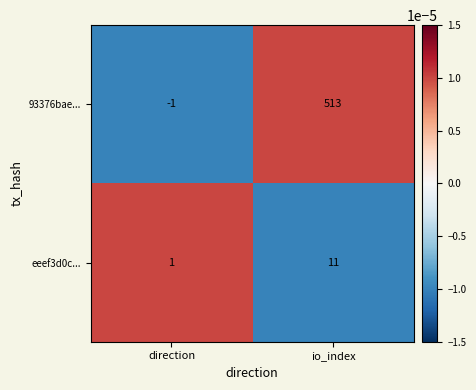

Is it true that 93376bae... equals 513 at io_index?

True